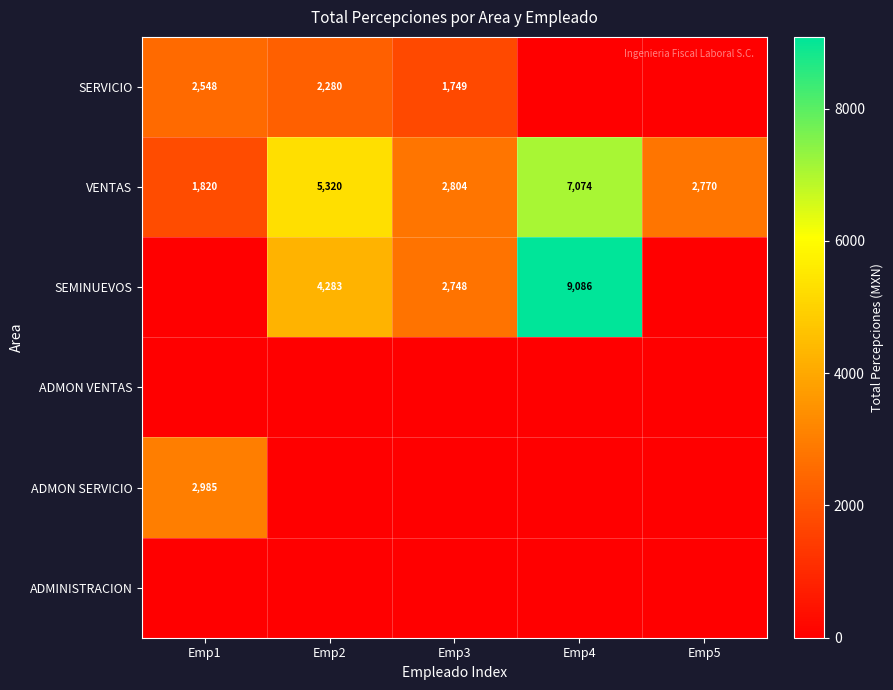

The value of VENTAS at Emp3 is 1494.8. True or false?

False